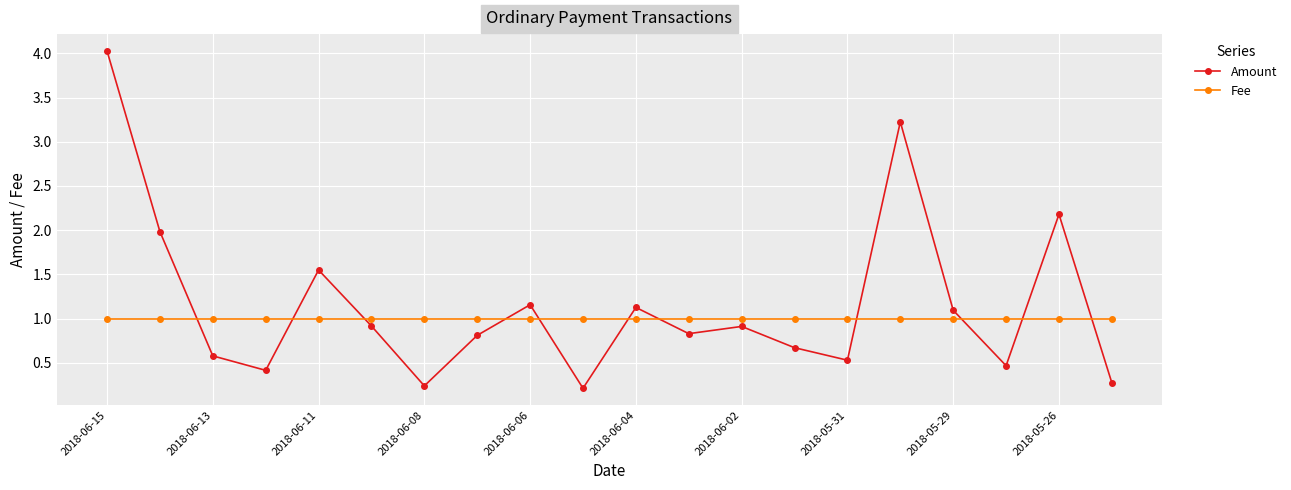

What is the highest value of the Fee series?

1.0